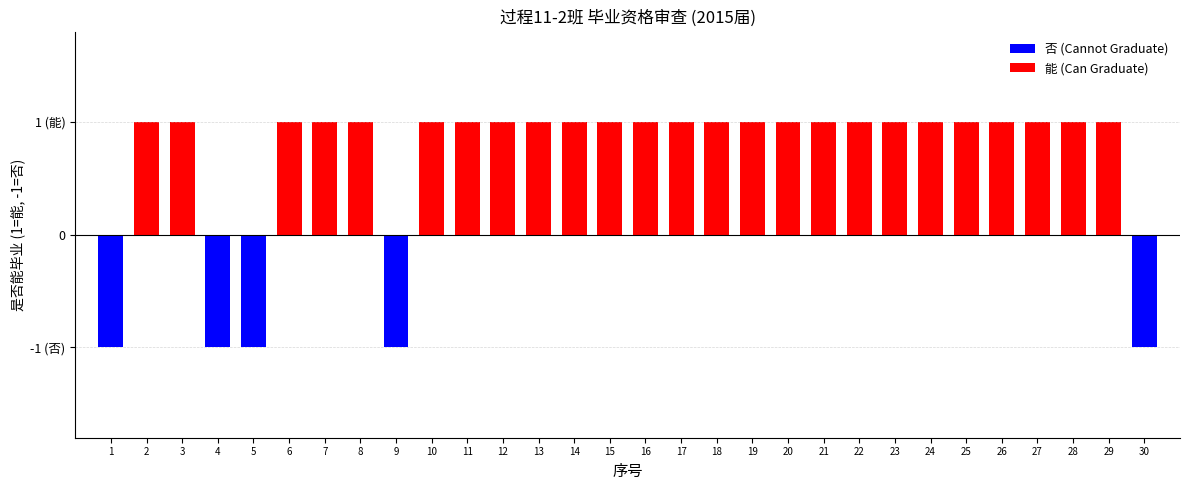

Which series has the largest range (max minus min)?

能 (Can Graduate)